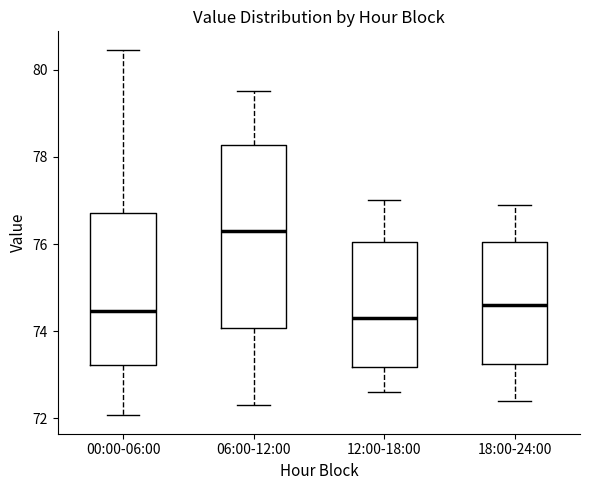

Reading left to right, read every box against the y-axis: the position of its median line, the range the box covers, and the ends of its whiskers. The values are not printed on the chart, so give them approximately, as read against the axis.

00:00-06:00: median 74.4, box 73.2 to 76.8, whiskers 72.0 to 80.4
06:00-12:00: median 76.4, box 74.0 to 78.2, whiskers 72.4 to 79.6
12:00-18:00: median 74.4, box 73.2 to 76.0, whiskers 72.6 to 77.0
18:00-24:00: median 74.6, box 73.2 to 76.0, whiskers 72.4 to 77.0